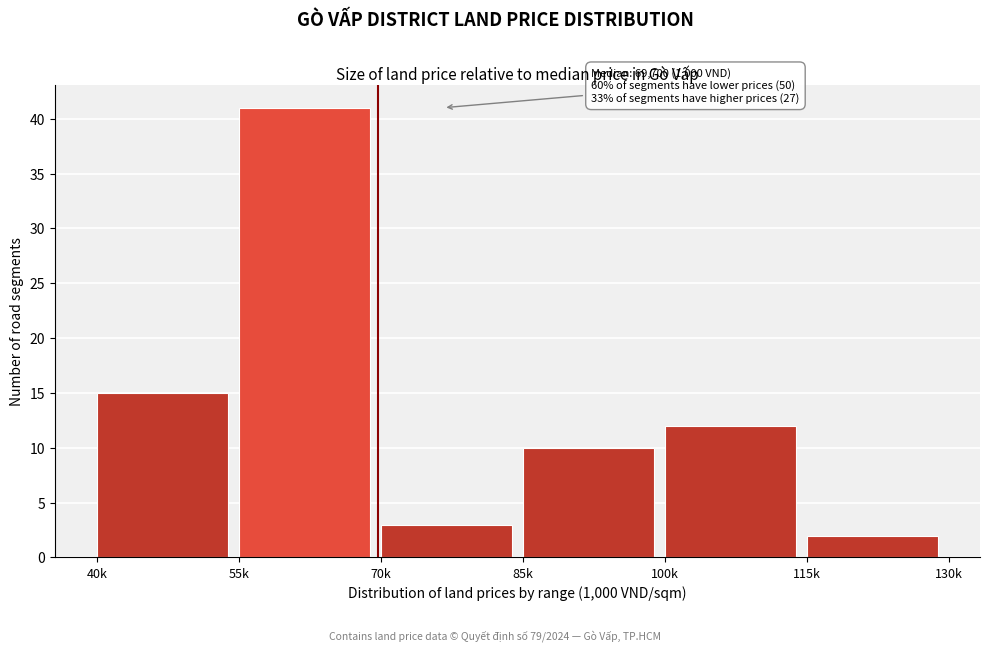

Reading right to left, what are all the values shown in this chart?

2	12	10	3	41	15